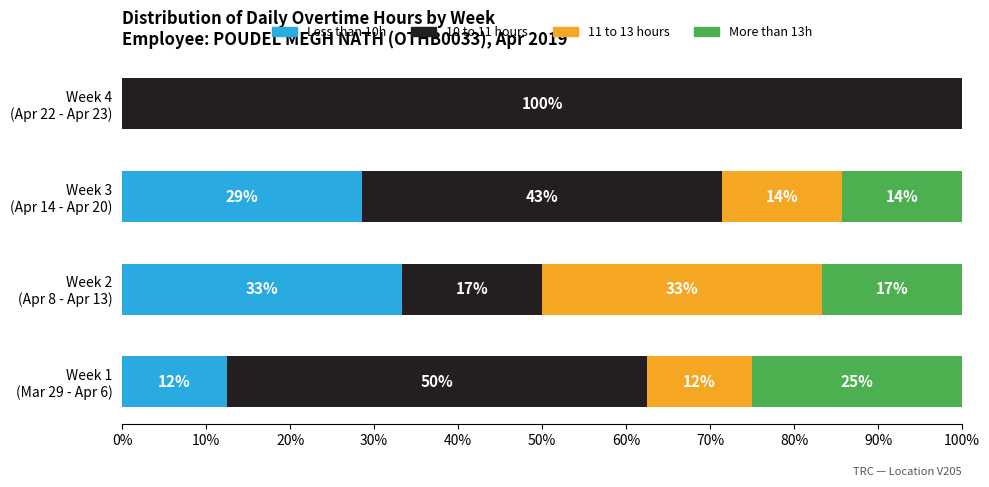

What are all the series names shown in the legend?

Less than 10h, 10 to 11 hours, 11 to 13 hours, More than 13h